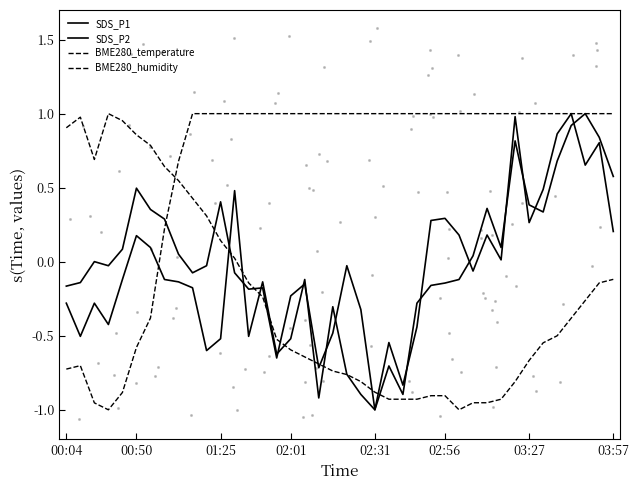

Which series reaches the maximum Y coordinate?

SDS_P1